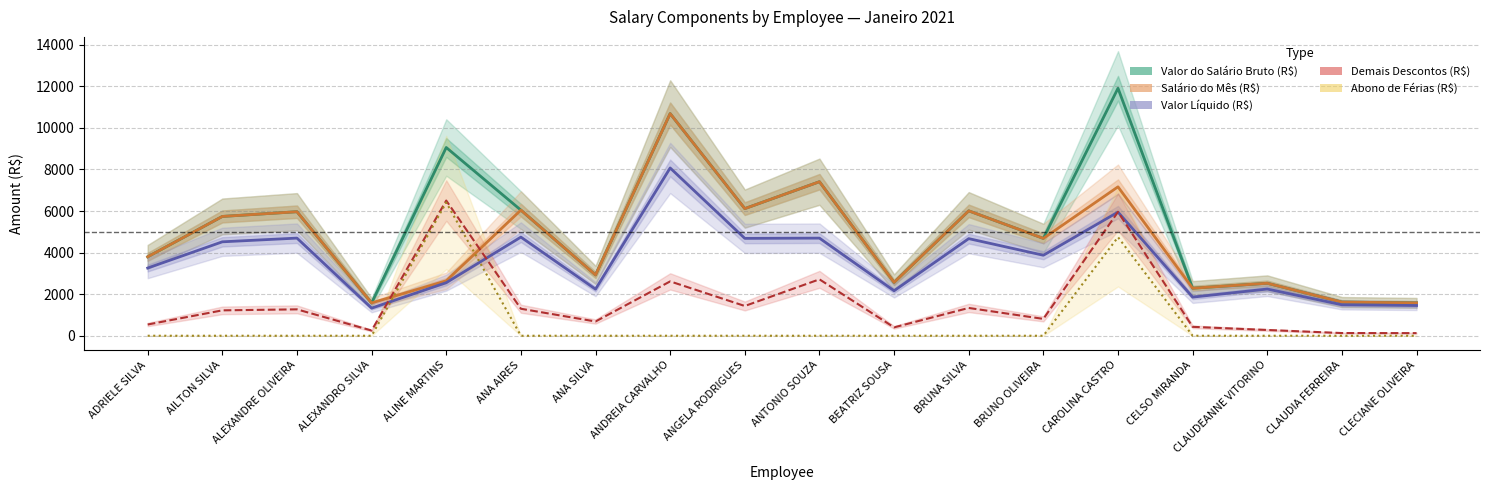

What is the difference between the Valor do Salário Bruto (R$) values at CELSO MIRANDA and ANA AIRES?

3759.4